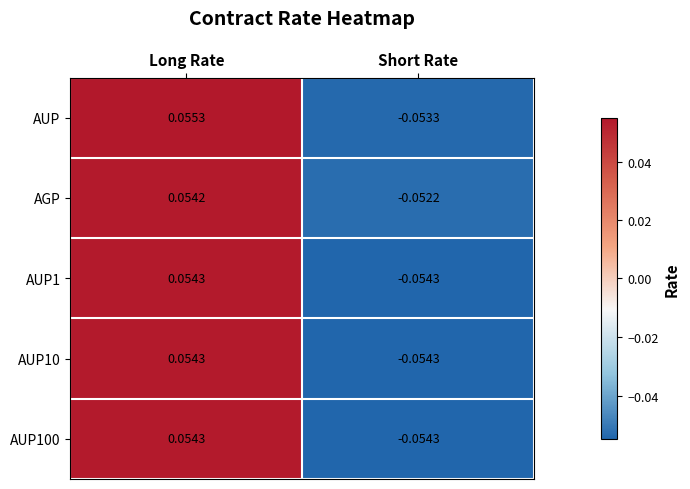

At which label does AUP100 reach its minimum?

Short Rate